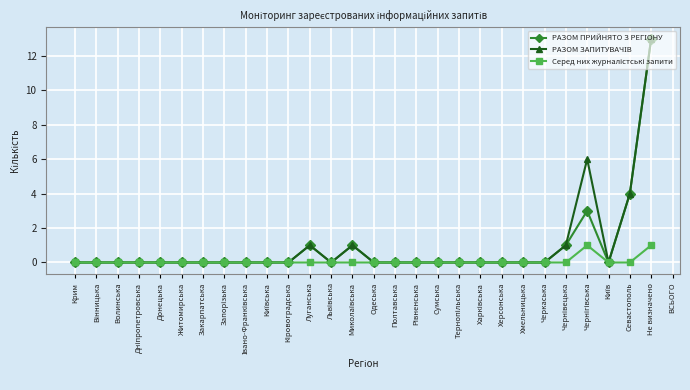

What is the label of the 3rd point from the left?

Волинська